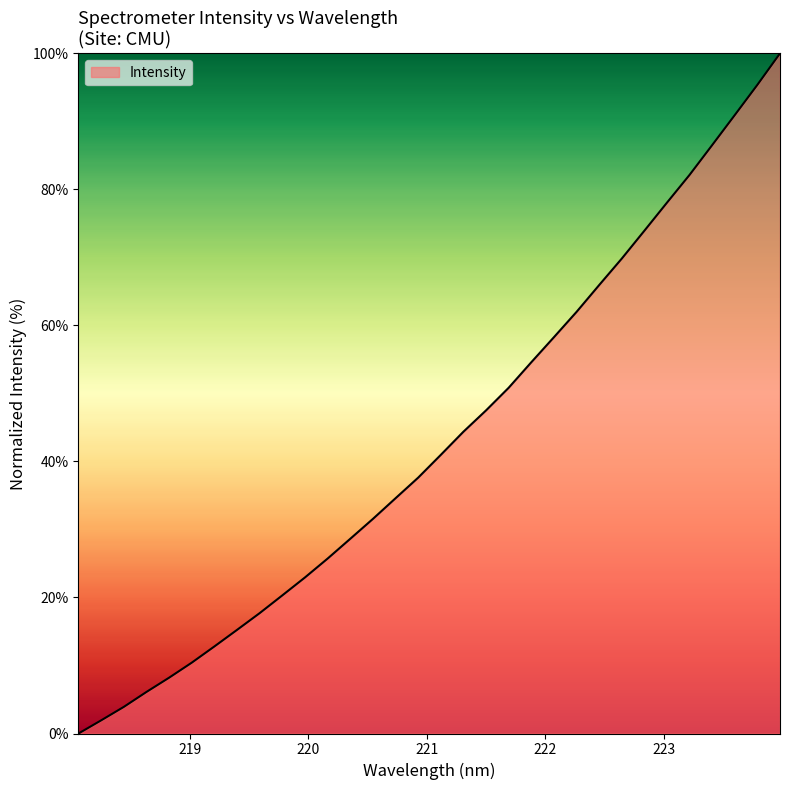

What is the difference between the maximum and minimum values?

100.0